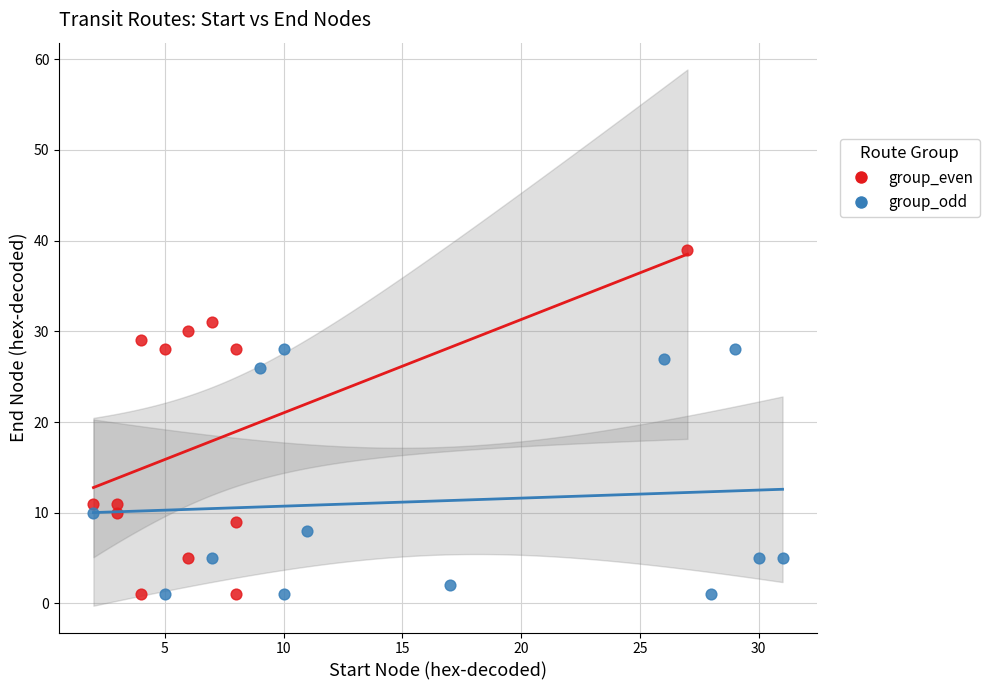

Which series has the largest Y range (max minus min)?

group_even